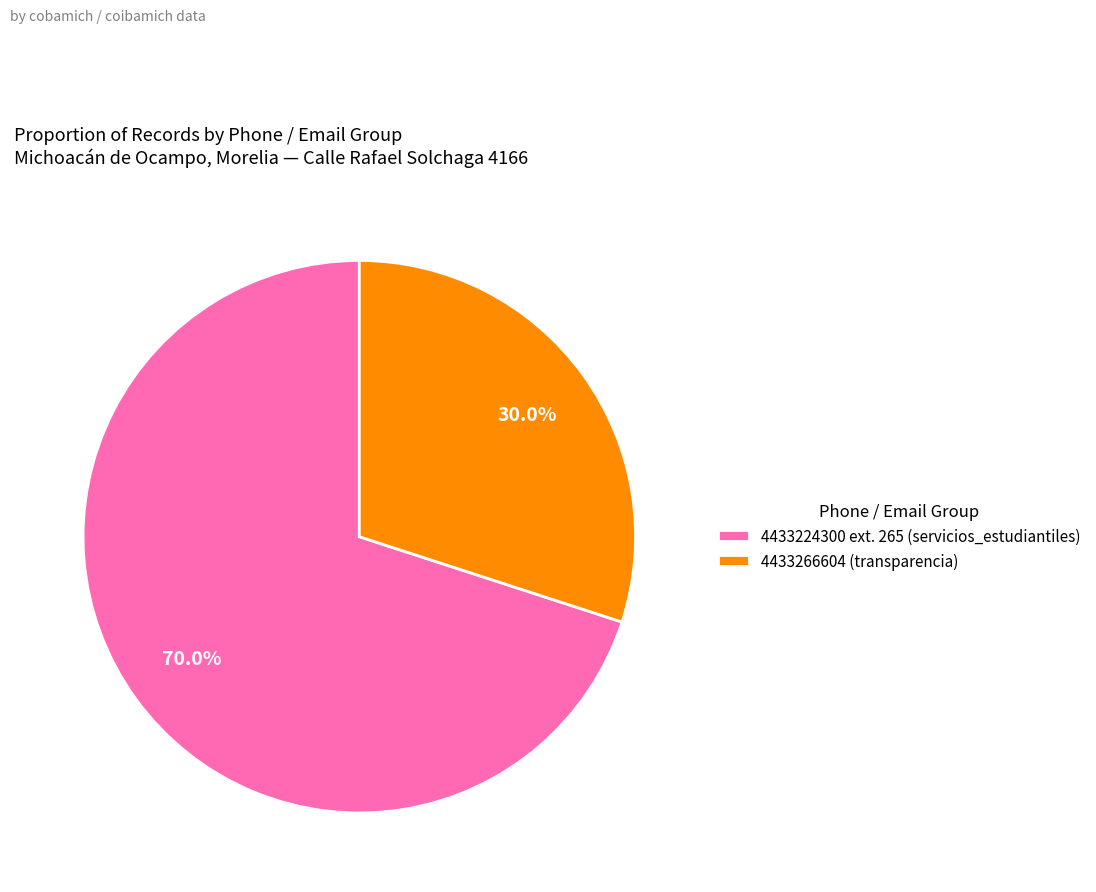

Does any single category account for the majority?

Yes